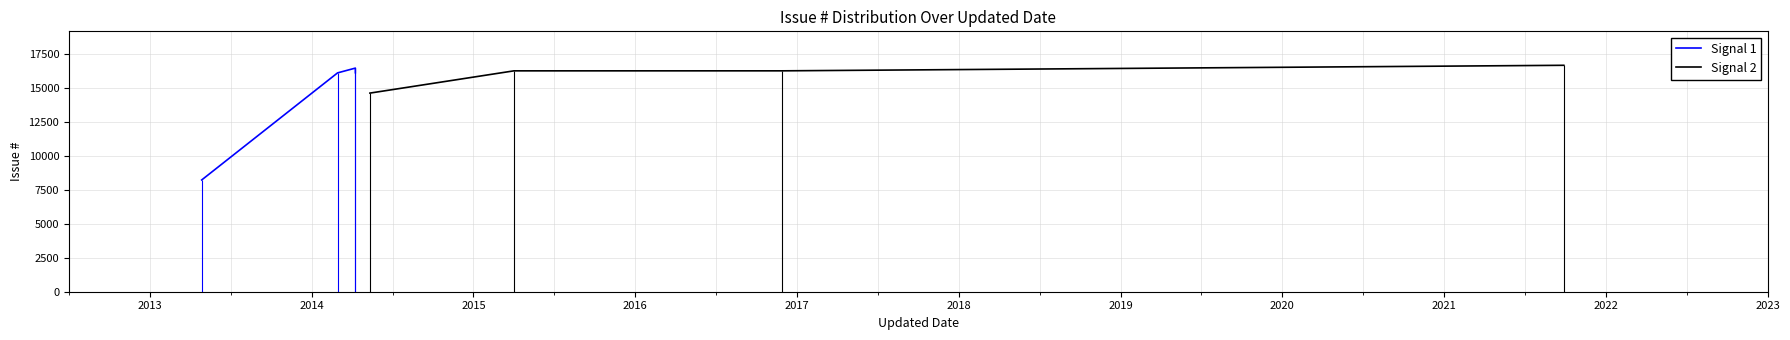

What is the lowest value of the Signal 2 series?

14595